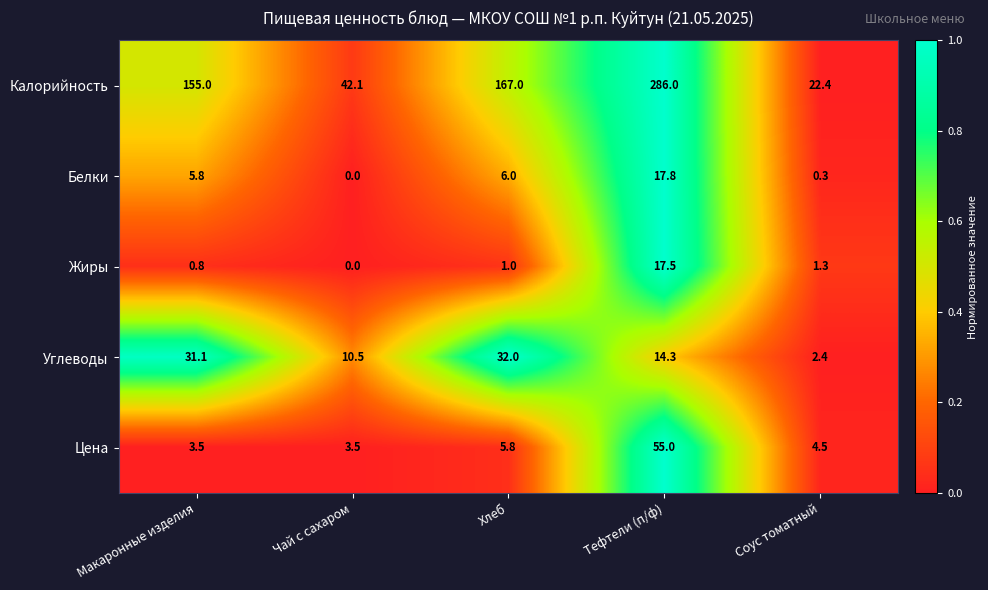

Where does the Углеводы series first go above 14?

Макаронные изделия